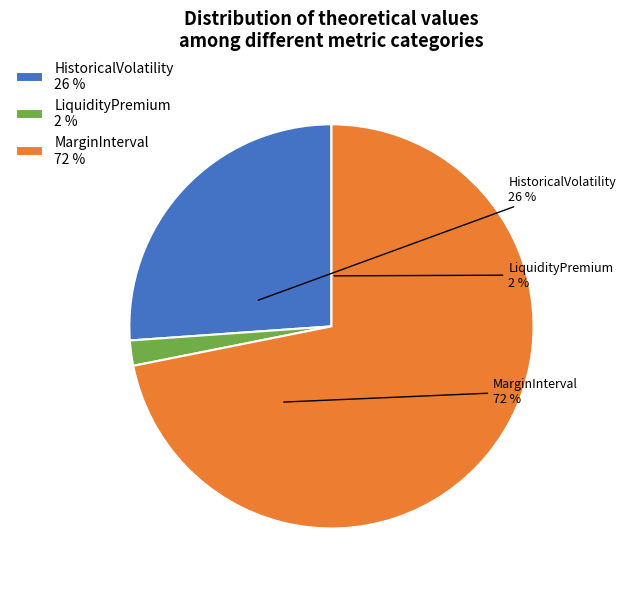

The HistoricalVolatility slice represents 26% of the pie. True or false?

True